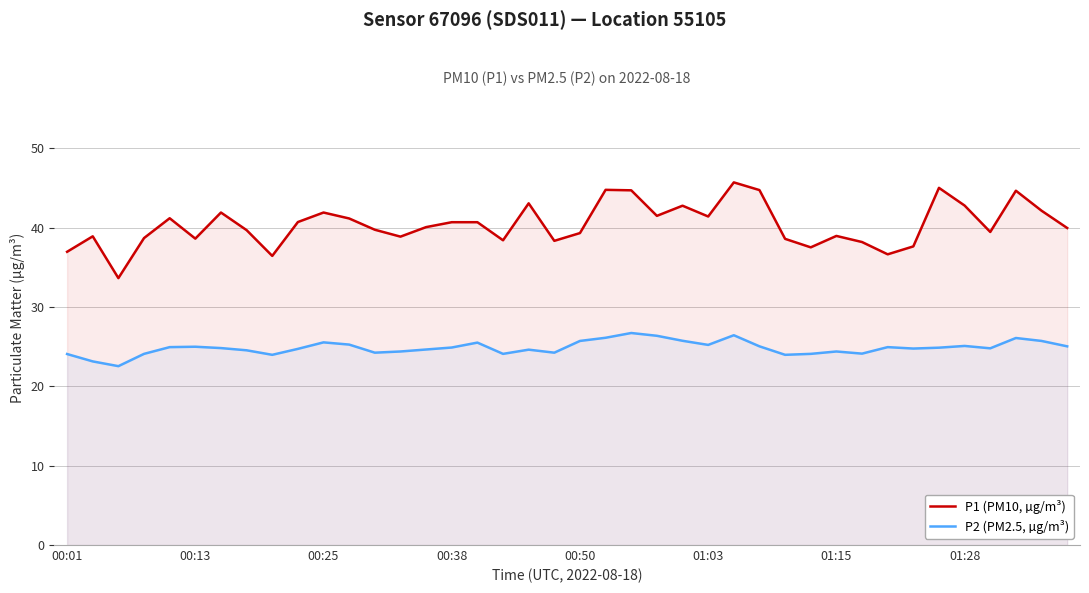

True or false: P1 (PM10, µg/m³) and P2 (PM2.5, µg/m³) intersect in this chart.

False